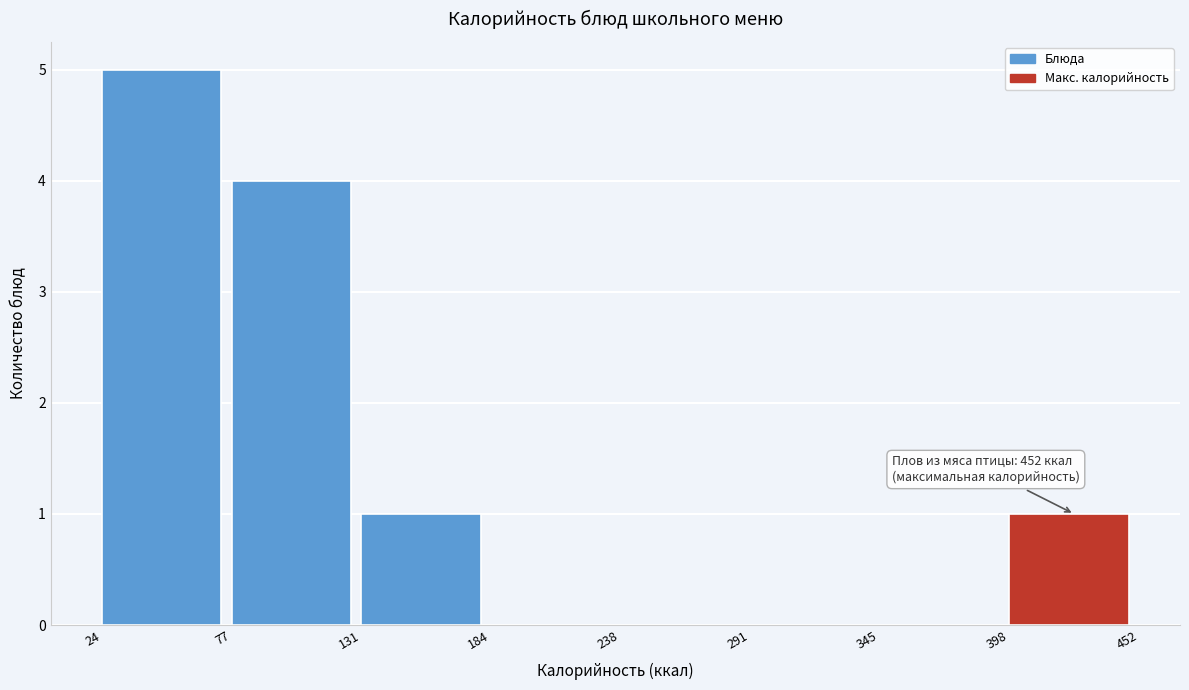

Which range on the x-axis has the tallest bar?

24 to 77